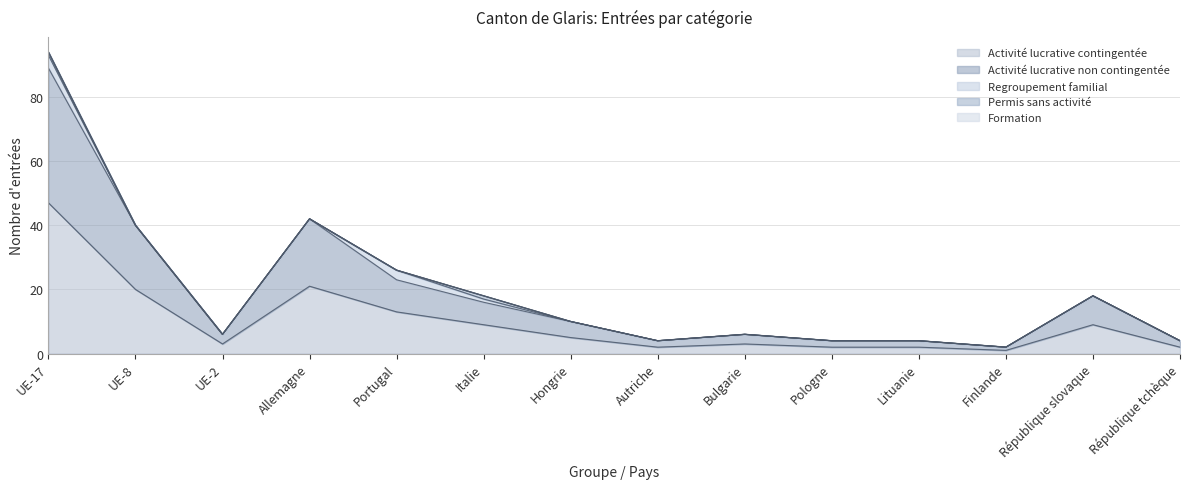

True or false: Activité lucrative contingentée and Permis sans activité intersect in this chart.

False